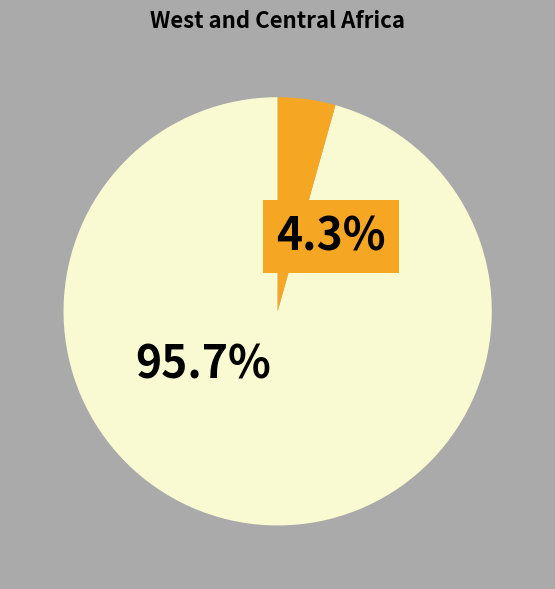

How many slices are in this pie chart?

2